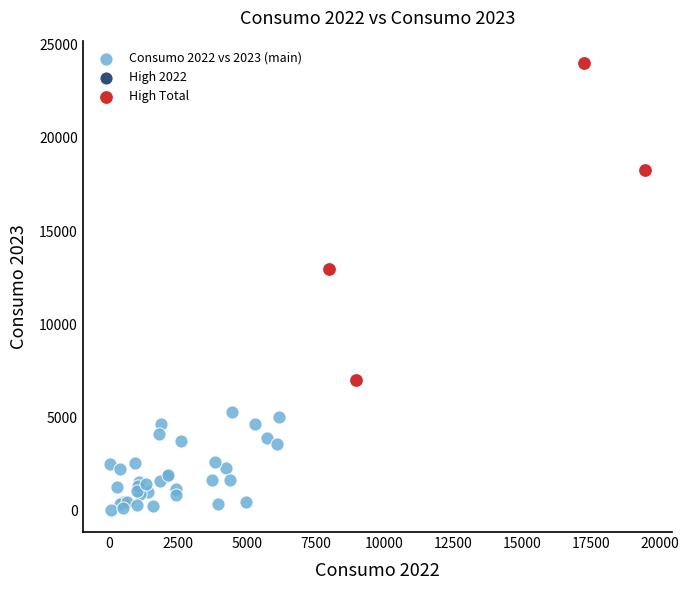

Which series has the largest Y range (max minus min)?

High Total